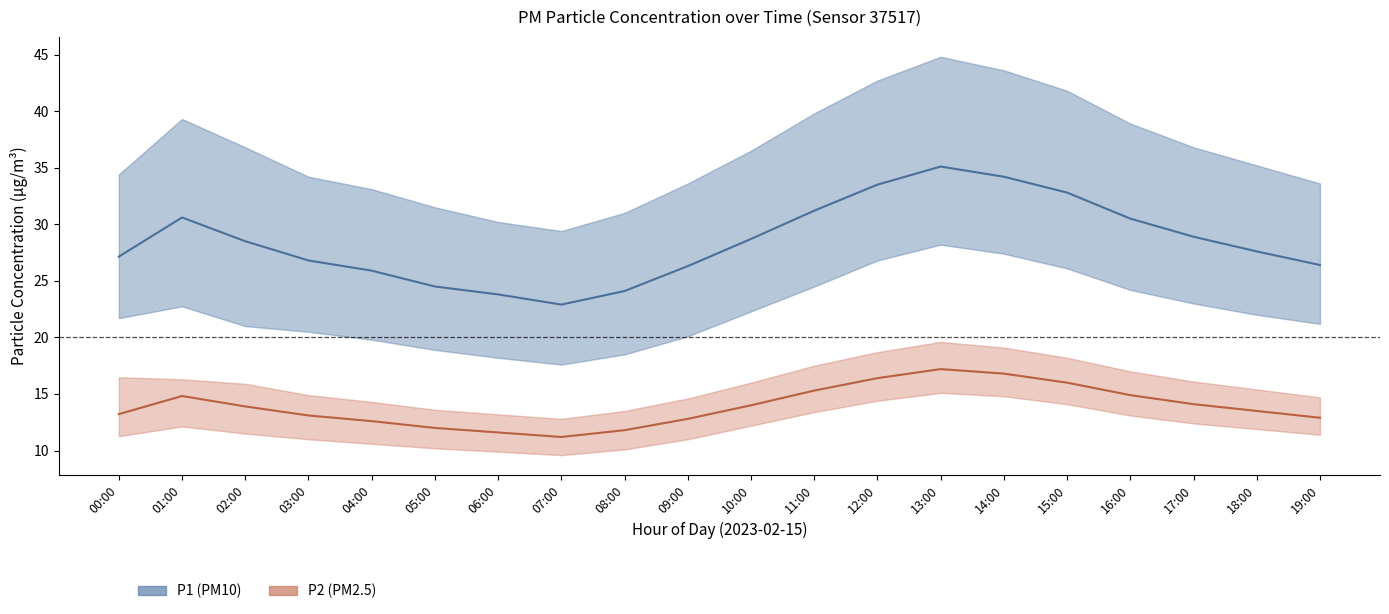

Which series has the largest range (max minus min)?

P1 mean